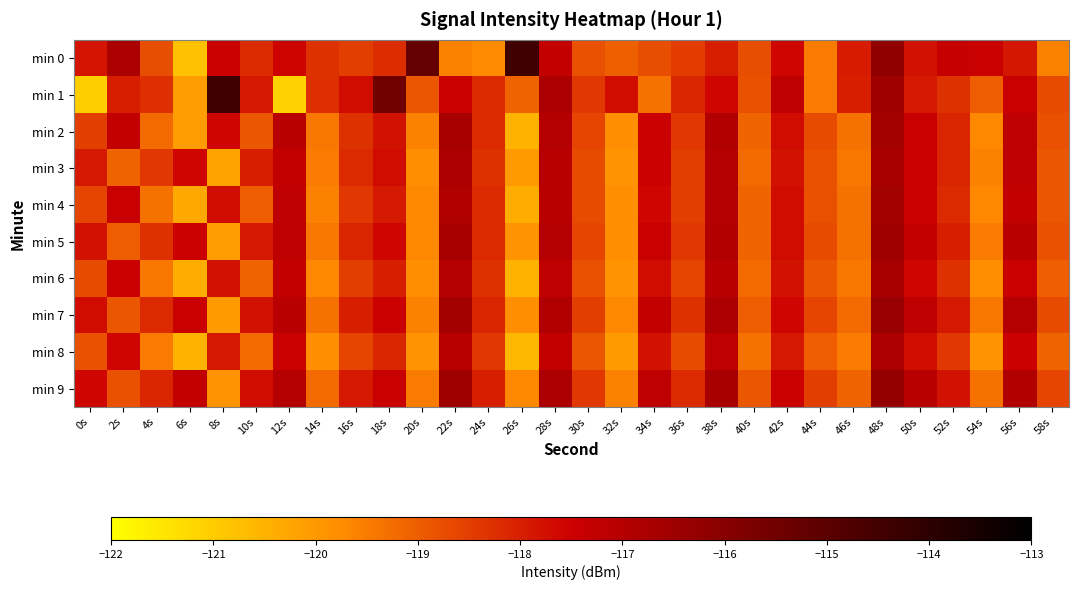

Reading right to left, extract all data points from this chart.

min 0: 58s=-119.6	56s=-117.9	54s=-117.4	52s=-117.4	50s=-117.8	48s=-116.2	46s=-117.9	44s=-119.5	42s=-117.6	40s=-118.8	38s=-118.0	36s=-118.5	34s=-118.8	32s=-119.0	30s=-118.8	28s=-117.3	26s=-114.4	24s=-119.7	22s=-119.6	20s=-115.2	18s=-118.2	16s=-118.5	14s=-118.3	12s=-117.5	10s=-118.2	8s=-117.5	6s=-120.8	4s=-118.8	2s=-116.8	0s=-117.8
min 1: 58s=-118.7	56s=-117.4	54s=-119.0	52s=-118.3	50s=-117.9	48s=-116.5	46s=-118.0	44s=-119.5	42s=-117.2	40s=-118.8	38s=-117.6	36s=-118.1	34s=-119.3	32s=-117.7	30s=-118.4	28s=-116.8	26s=-119.1	24s=-118.2	22s=-117.5	20s=-118.9	18s=-115.4	16s=-117.7	14s=-118.2	12s=-121.1	10s=-117.9	8s=-114.4	6s=-120.1	4s=-118.3	2s=-118.0	0s=-121.0
min 2: 58s=-118.8	56s=-117.2	54s=-119.7	52s=-118.1	50s=-117.4	48s=-116.6	46s=-119.3	44s=-118.7	42s=-117.7	40s=-119.1	38s=-116.9	36s=-118.4	34s=-117.5	32s=-119.8	30s=-118.6	28s=-117.0	26s=-120.5	24s=-118.2	22s=-116.7	20s=-119.6	18s=-117.8	16s=-118.3	14s=-119.4	12s=-117.1	10s=-118.9	8s=-117.6	6s=-120.1	4s=-119.2	2s=-117.3	0s=-118.5
min 3: 58s=-118.9	56s=-117.2	54s=-119.6	52s=-118.1	50s=-117.4	48s=-116.7	46s=-119.4	44s=-118.8	42s=-117.8	40s=-119.2	38s=-117.0	36s=-118.5	34s=-117.5	32s=-119.9	30s=-118.7	28s=-117.1	26s=-120.0	24s=-118.3	22s=-116.8	20s=-119.8	18s=-117.7	16s=-118.2	14s=-119.5	12s=-117.3	10s=-118.0	8s=-120.2	6s=-117.6	4s=-118.4	2s=-119.1	0s=-117.9
min 4: 58s=-118.9	56s=-117.3	54s=-119.7	52s=-118.2	50s=-117.5	48s=-116.6	46s=-119.3	44s=-118.8	42s=-117.7	40s=-119.1	38s=-117.0	36s=-118.5	34s=-117.6	32s=-119.8	30s=-118.7	28s=-117.1	26s=-120.4	24s=-118.2	22s=-116.9	20s=-119.7	18s=-117.9	16s=-118.4	14s=-119.6	12s=-117.2	10s=-119.0	8s=-117.7	6s=-120.3	4s=-119.3	2s=-117.4	0s=-118.6
min 5: 58s=-118.8	56s=-117.1	54s=-119.5	52s=-118.0	50s=-117.3	48s=-116.5	46s=-119.3	44s=-118.7	42s=-117.7	40s=-119.1	38s=-116.9	36s=-118.4	34s=-117.4	32s=-119.8	30s=-118.6	28s=-117.0	26s=-119.9	24s=-118.2	22s=-116.7	20s=-119.7	18s=-117.6	16s=-118.1	14s=-119.4	12s=-117.2	10s=-117.9	8s=-120.1	6s=-117.5	4s=-118.3	2s=-119.0	0s=-117.8
min 6: 58s=-119.0	56s=-117.4	54s=-119.8	52s=-118.3	50s=-117.6	48s=-116.7	46s=-119.4	44s=-118.9	42s=-117.8	40s=-119.2	38s=-117.1	36s=-118.6	34s=-117.7	32s=-119.9	30s=-118.8	28s=-117.2	26s=-120.5	24s=-118.3	22s=-117.0	20s=-119.8	18s=-118.0	16s=-118.5	14s=-119.7	12s=-117.3	10s=-119.1	8s=-117.8	6s=-120.4	4s=-119.4	2s=-117.5	0s=-118.7
min 7: 58s=-118.7	56s=-117.0	54s=-119.4	52s=-117.9	50s=-117.2	48s=-116.4	46s=-119.2	44s=-118.6	42s=-117.6	40s=-119.0	38s=-116.8	36s=-118.3	34s=-117.3	32s=-119.7	30s=-118.5	28s=-116.9	26s=-119.8	24s=-118.1	22s=-116.6	20s=-119.6	18s=-117.5	16s=-118.0	14s=-119.3	12s=-117.1	10s=-117.8	8s=-120.0	6s=-117.4	4s=-118.2	2s=-118.9	0s=-117.7
min 8: 58s=-119.1	56s=-117.5	54s=-119.9	52s=-118.4	50s=-117.7	48s=-116.8	46s=-119.5	44s=-119.0	42s=-117.9	40s=-119.3	38s=-117.2	36s=-118.7	34s=-117.8	32s=-120.0	30s=-118.9	28s=-117.3	26s=-120.6	24s=-118.4	22s=-117.1	20s=-119.9	18s=-118.1	16s=-118.6	14s=-119.8	12s=-117.4	10s=-119.2	8s=-117.9	6s=-120.5	4s=-119.5	2s=-117.6	0s=-118.8
min 9: 58s=-118.6	56s=-116.9	54s=-119.3	52s=-117.8	50s=-117.1	48s=-116.3	46s=-119.1	44s=-118.5	42s=-117.5	40s=-118.9	38s=-116.7	36s=-118.2	34s=-117.2	32s=-119.6	30s=-118.4	28s=-116.8	26s=-119.7	24s=-118.0	22s=-116.5	20s=-119.5	18s=-117.4	16s=-117.9	14s=-119.2	12s=-117.0	10s=-117.7	8s=-119.9	6s=-117.3	4s=-118.1	2s=-118.8	0s=-117.6